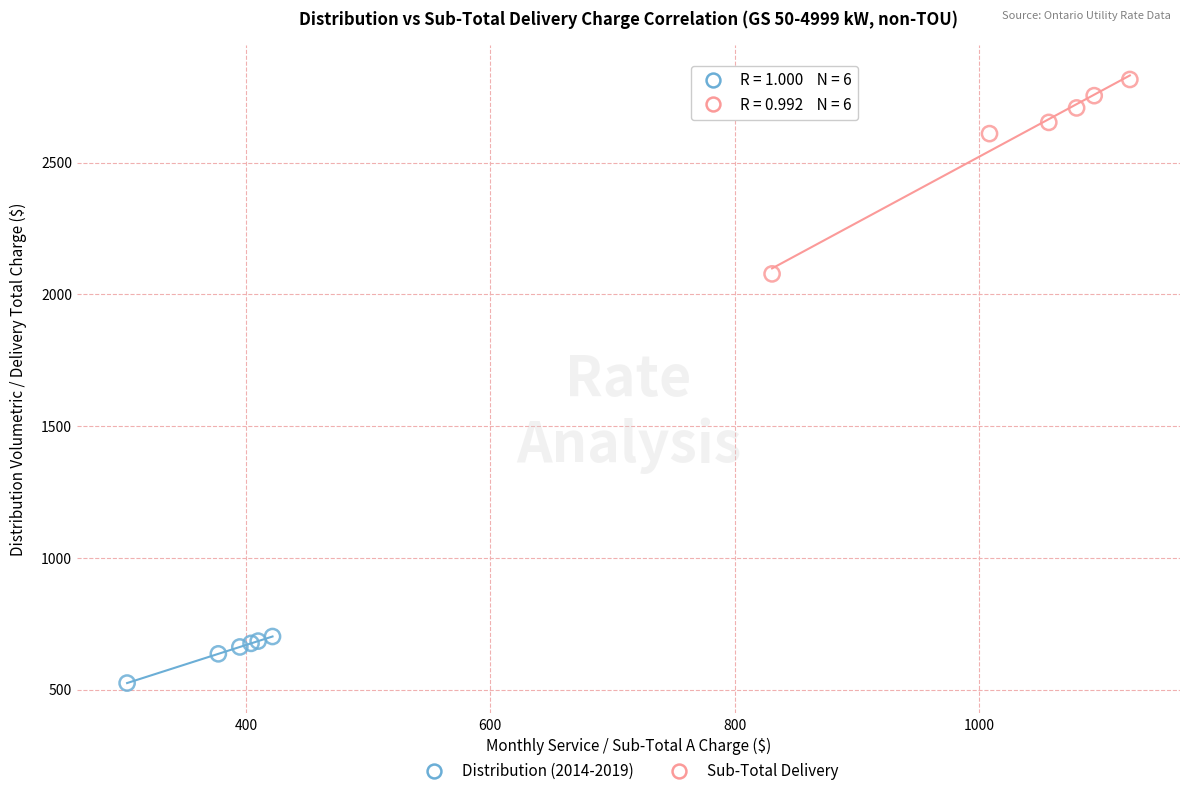

Which series has the largest Y range (max minus min)?

Sub-Total Delivery